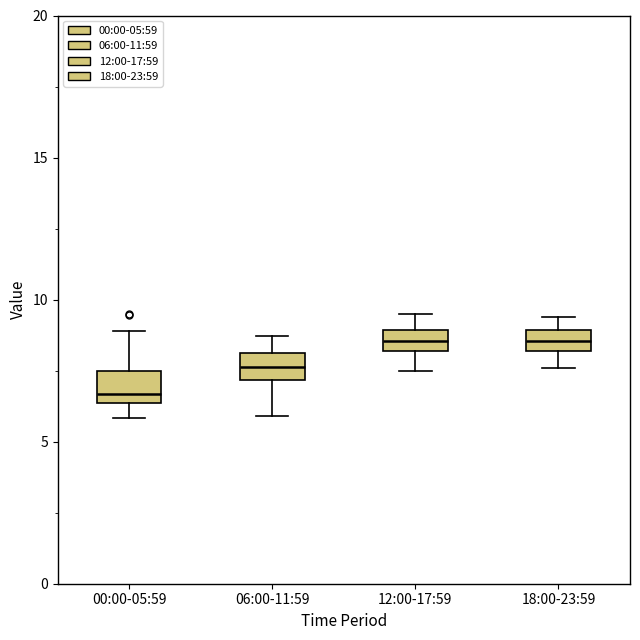

Reading left to right, read every box against the y-axis: the position of its median line, the range the box covers, and the ends of its whiskers. The values are not printed on the chart, so give them approximately, as read against the axis.

00:00-05:59: median 6.5 (just above the box's lower edge), box 6.5 to 7.5, whiskers 6.0 to 9.0
06:00-11:59: median 7.5, box 7.0 to 8.0, whiskers 6.0 to 8.5
12:00-17:59: median 8.5, box 8.0 to 9.0, whiskers 7.5 to 9.5
18:00-23:59: median 8.5, box 8.0 to 9.0, whiskers 7.5 to 9.5